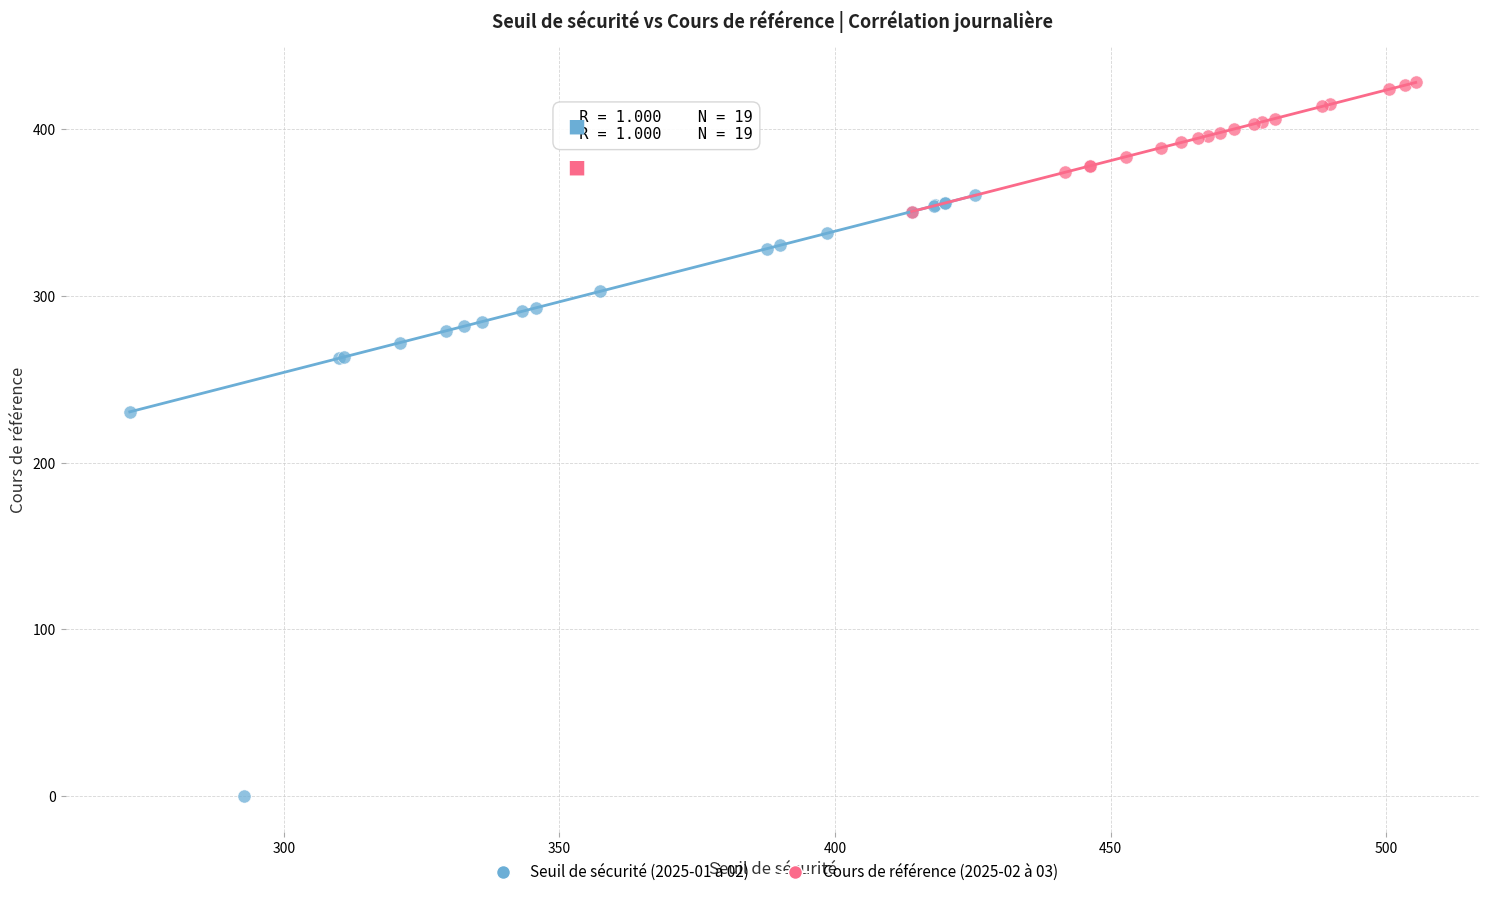

Which series has the widest spread of Y values?

Seuil de sécurité (2025-01 à 02)